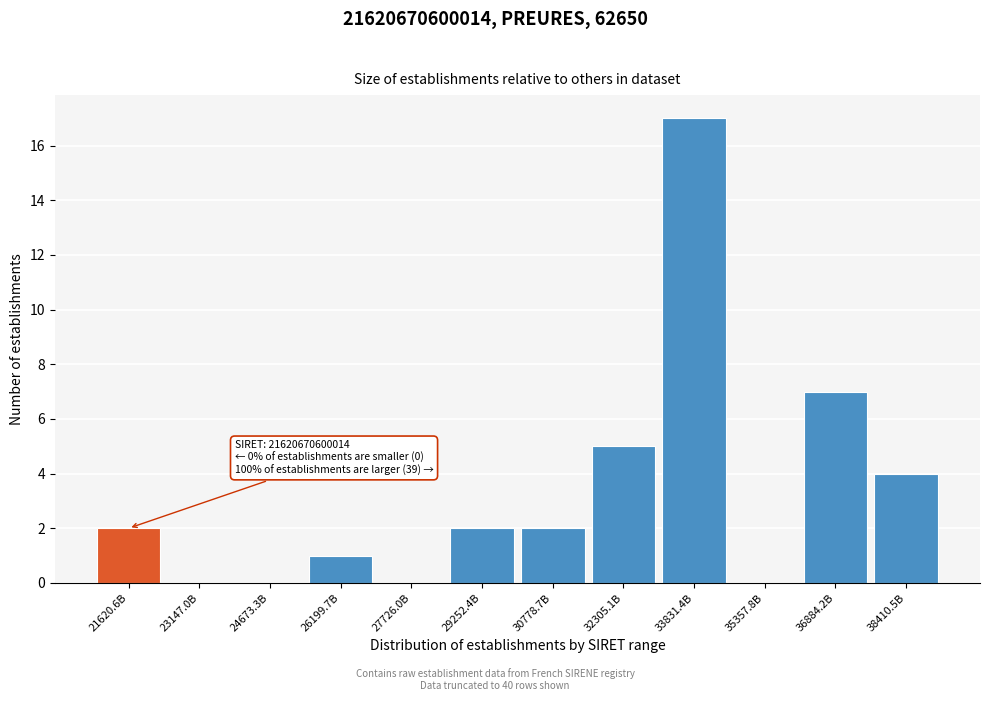

Reading left to right, transcribe all the data shown in this chart.

21620.6B=2	23147.0B=0	24673.3B=0	26199.7B=1	27726.0B=0	29252.4B=2	30778.7B=2	32305.1B=5	33831.4B=17	35357.8B=0	36884.2B=7	38410.5B=4